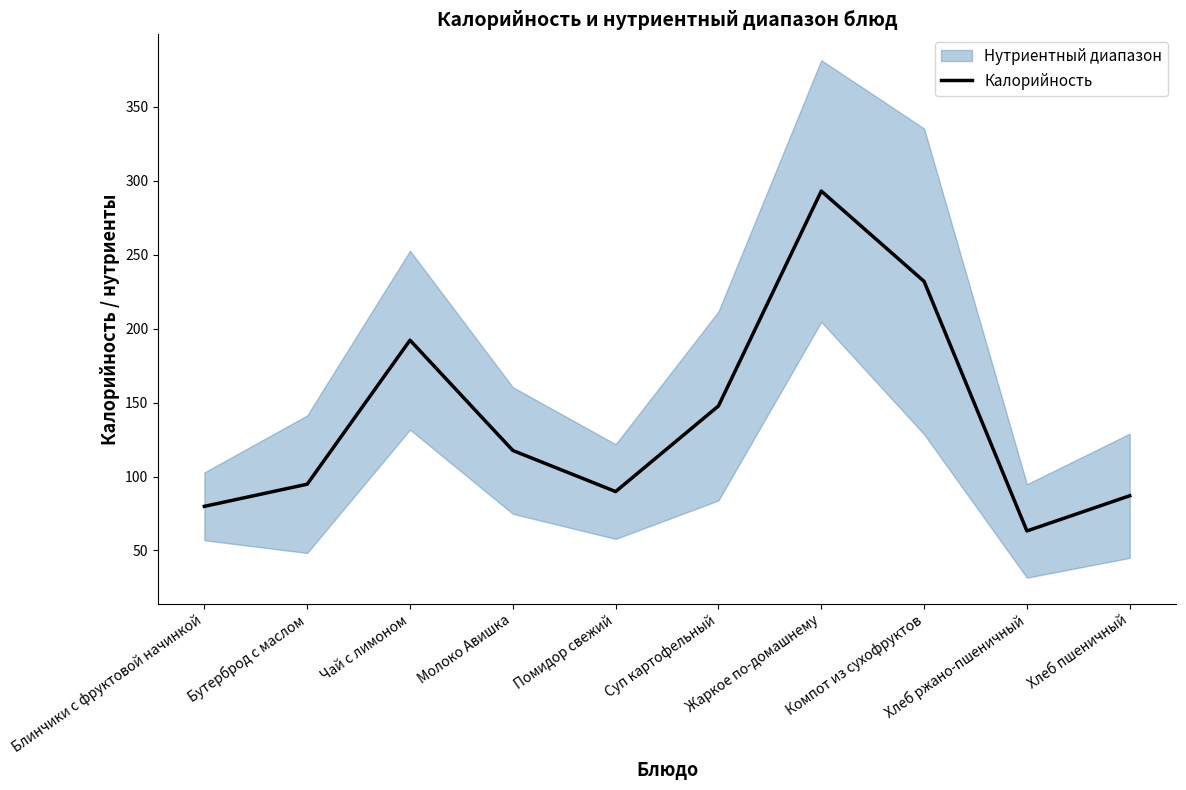

The value at Хлеб пшеничный is 22.6. True or false?

False